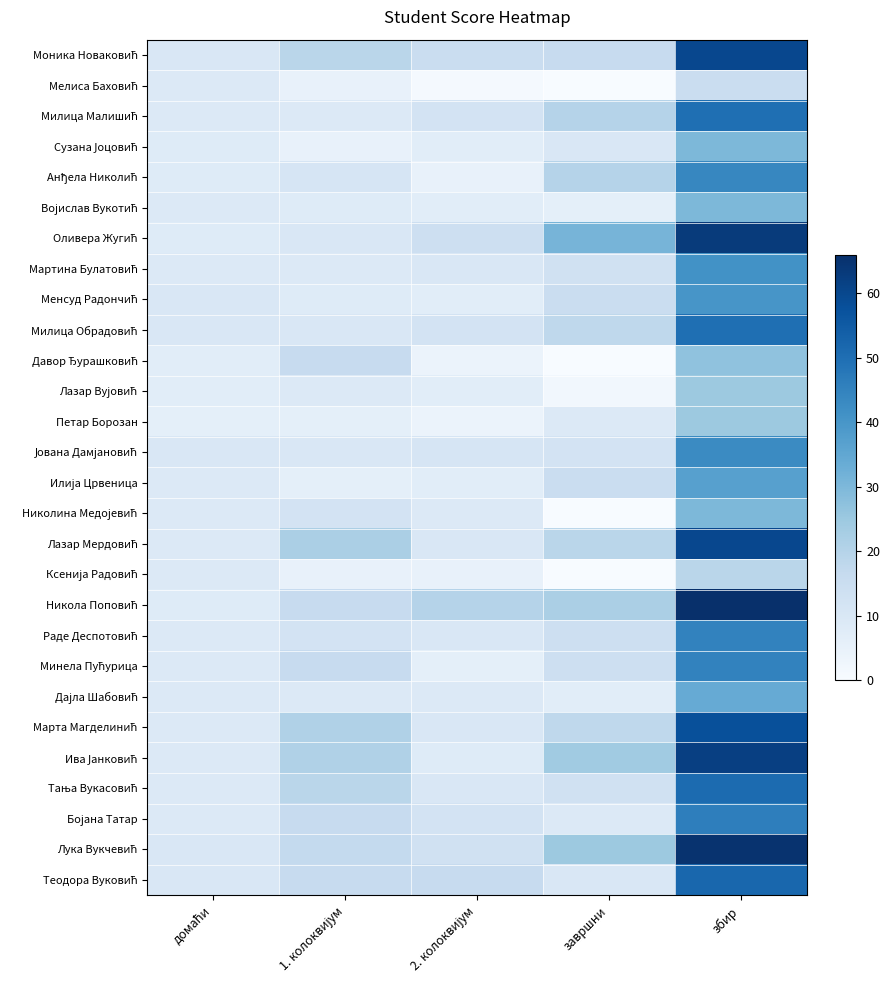

What is the difference between the highest and lowest values at домаћи?

4